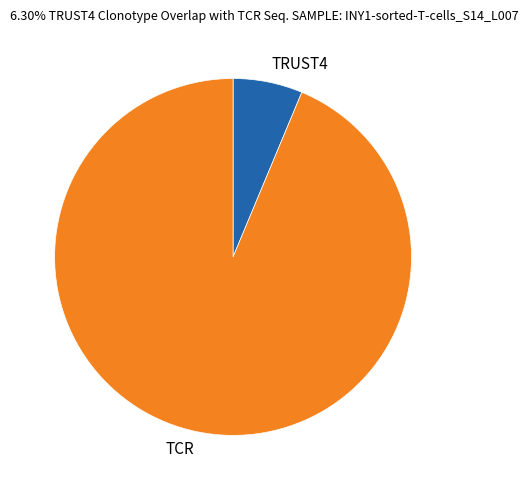

Does any single category account for the majority?

Yes